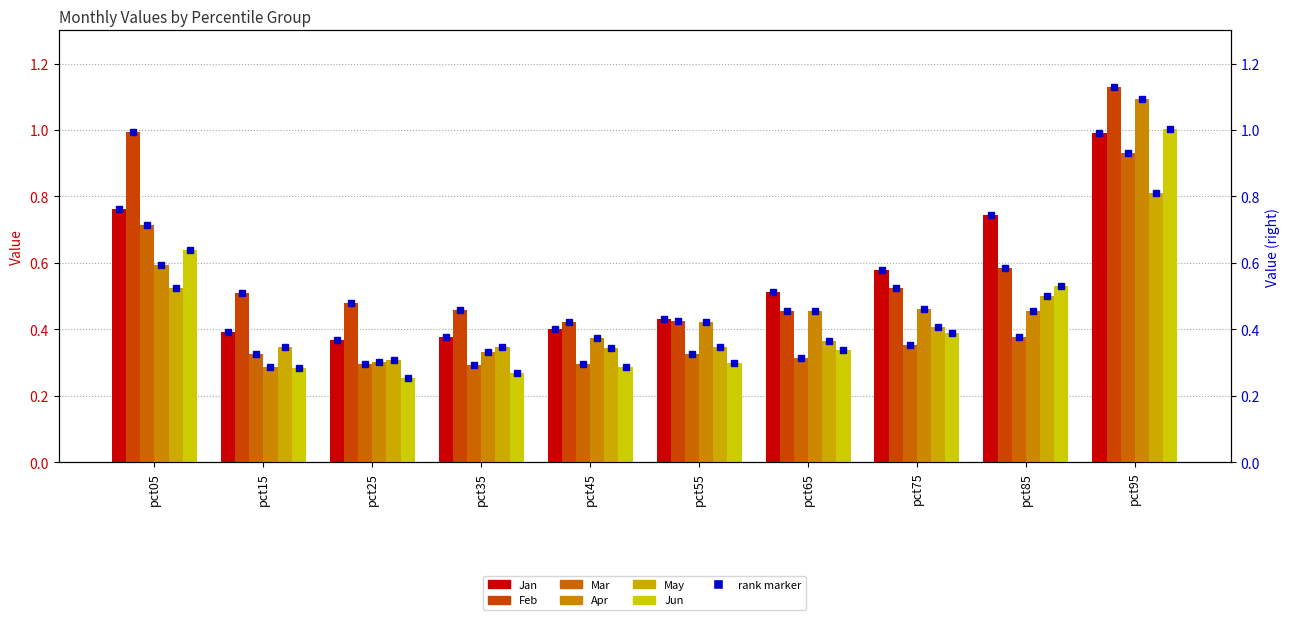

What is the difference between the maximum and second lowest values in the Mar series?

0.6